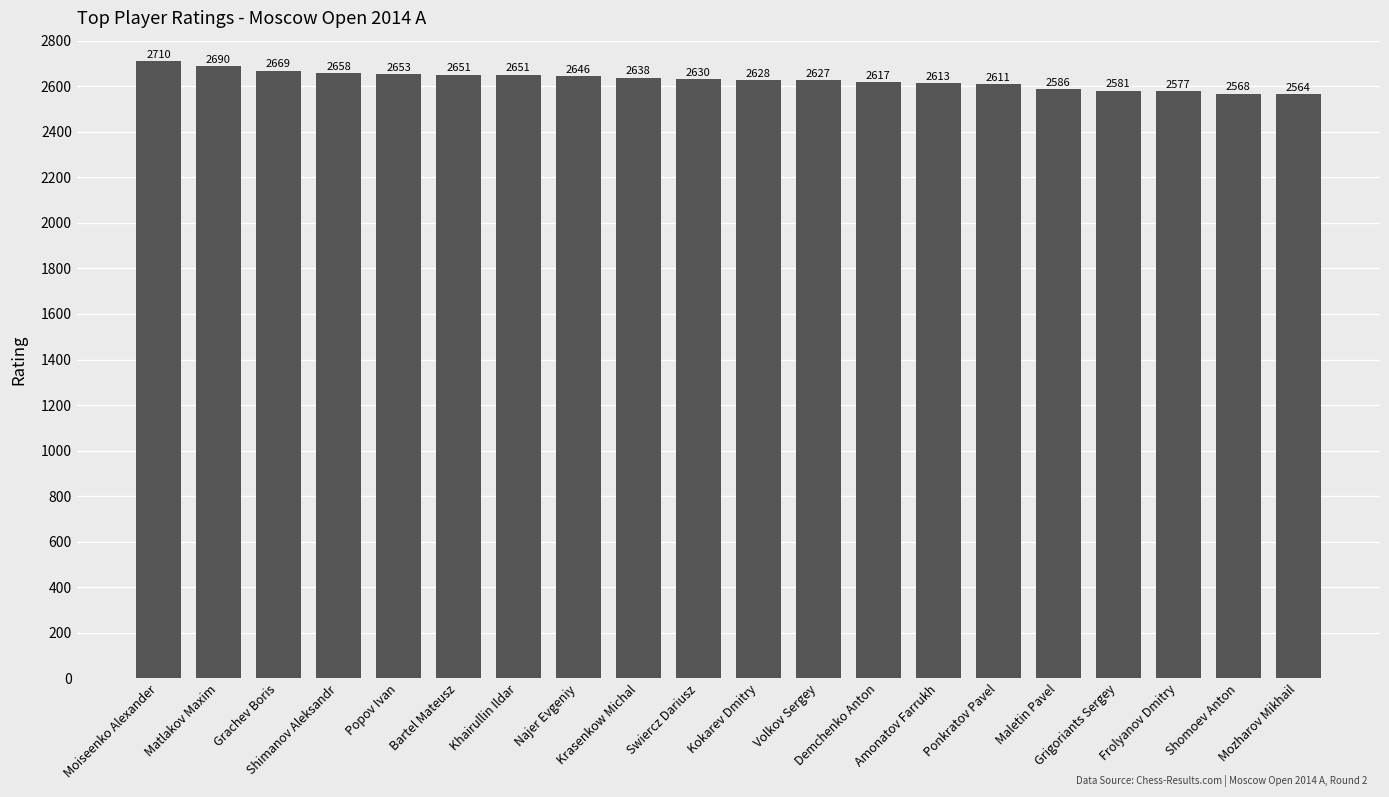

What position from the left is Volkov Sergey?

12